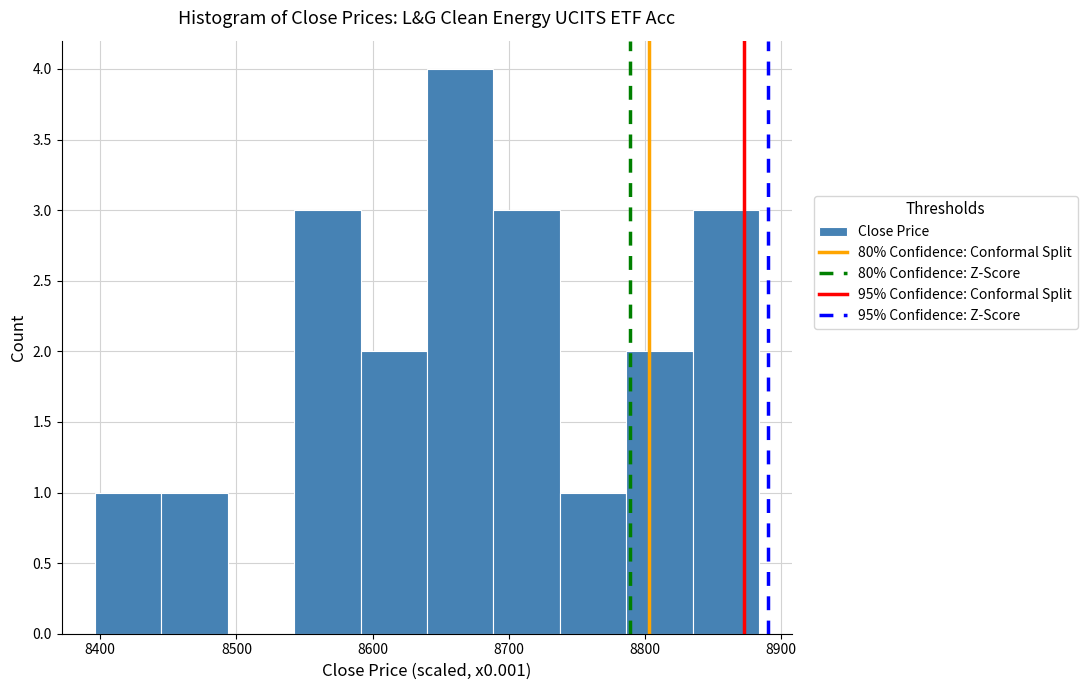

Which range on the x-axis has the tallest bar?

8640 to 8690